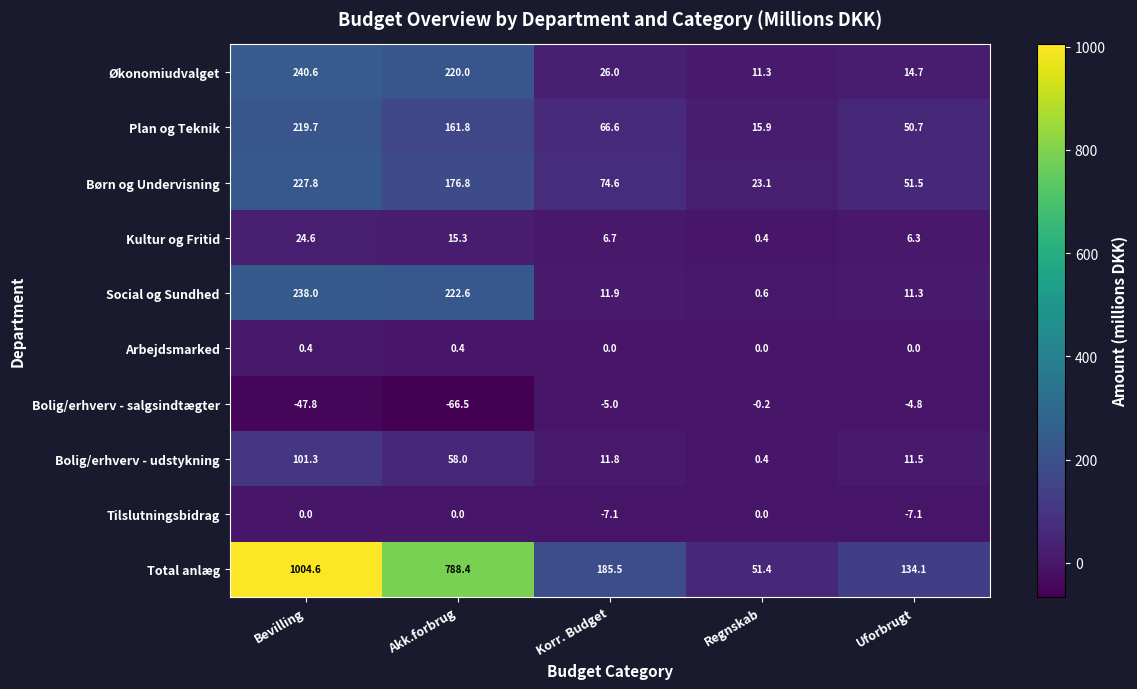

Rank the series by their maximum value, from lowest to highest.

Bolig/erhverv - salgsindtægter, Tilslutningsbidrag, Arbejdsmarked, Kultur og Fritid, Bolig/erhverv - udstykning, Plan og Teknik, Børn og Undervisning, Social og Sundhed, Økonomiudvalget, Total anlæg